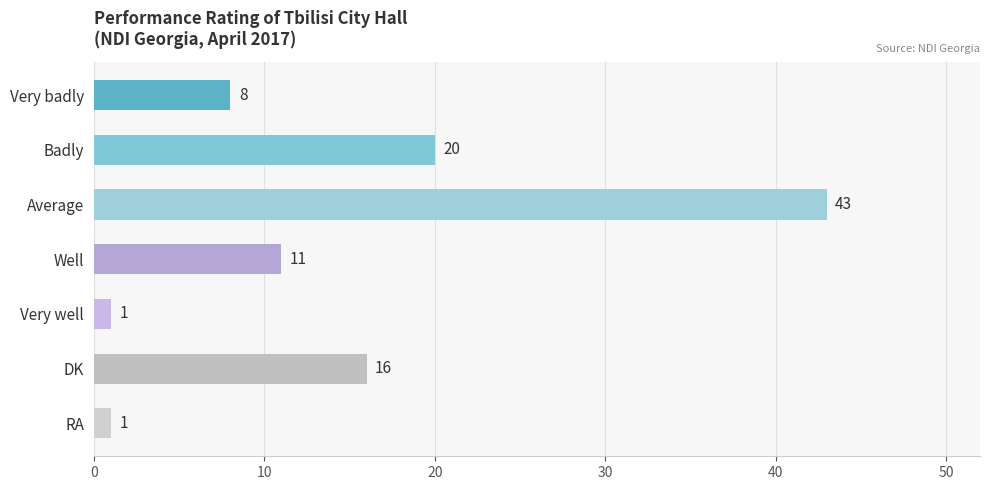

What is the maximum value shown in the chart?

43